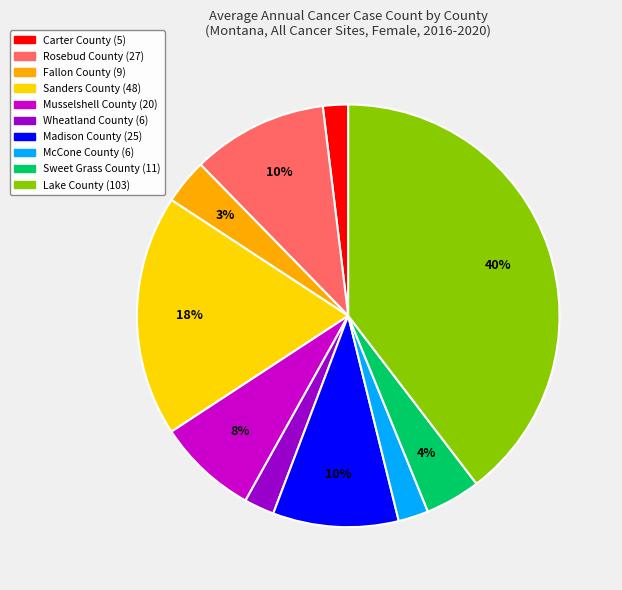

Does Lake County represent more than half of the total?

No